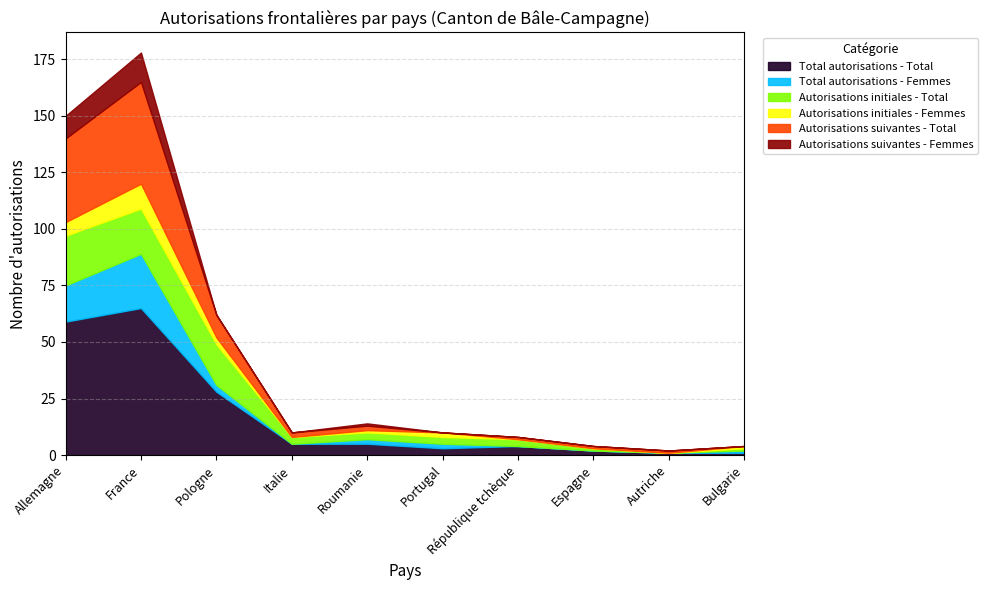

How many values in the Autorisations suivantes - Total series exceed 2?

3